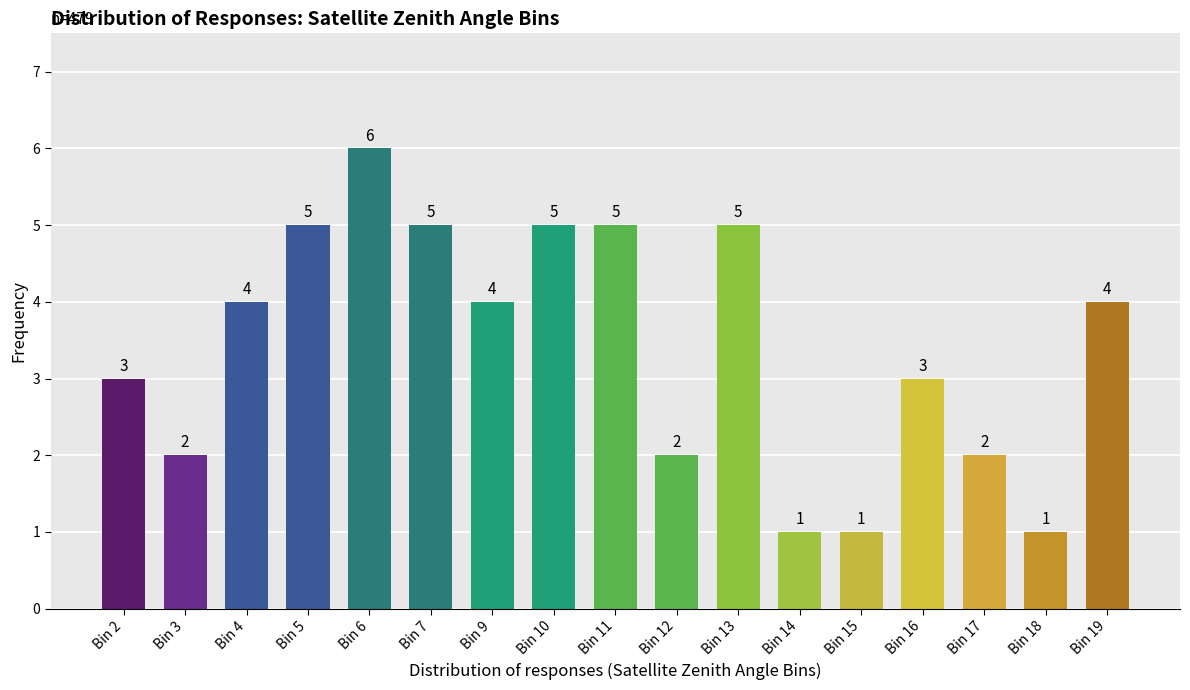

What is the maximum value shown in the chart?

6